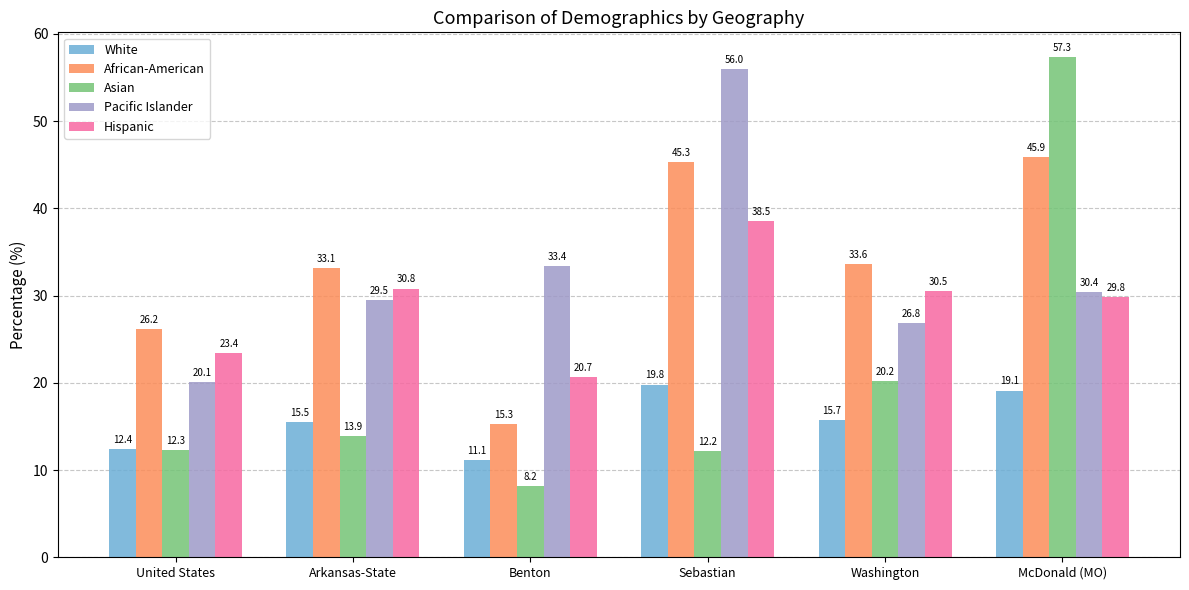

Does the chart contain any negative values?

No